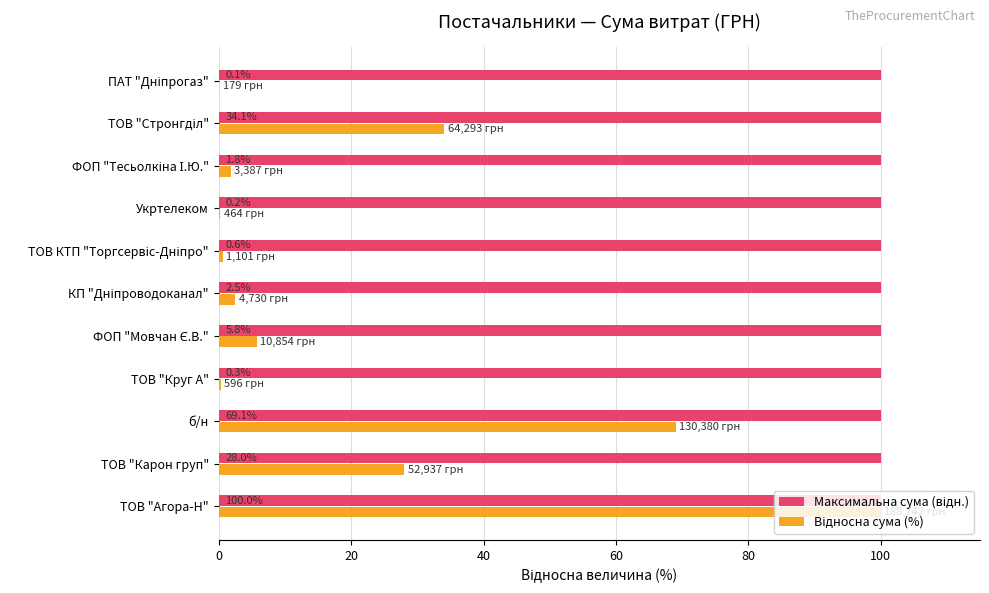

What is the total value across all series at ТОВ "Агора-Н"?

200.0